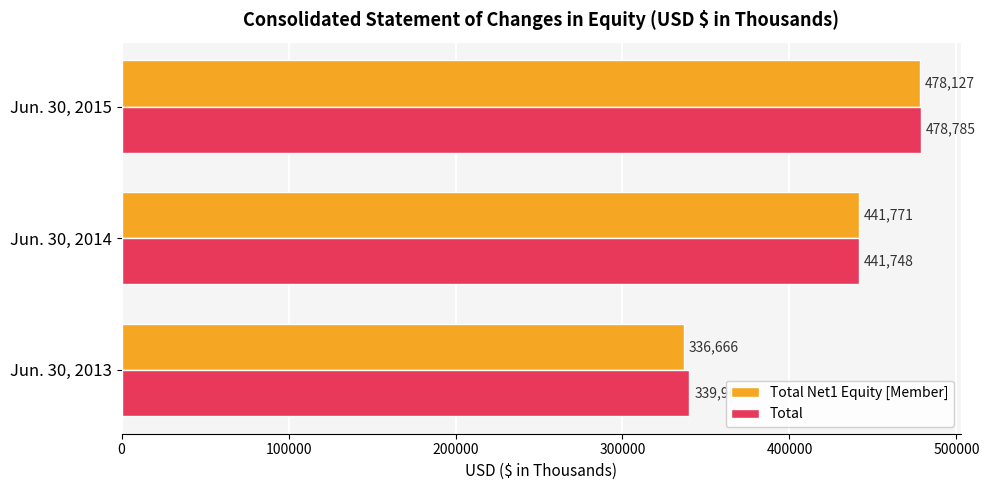

Where is Total nearest to the value 409377?

Jun. 30, 2014